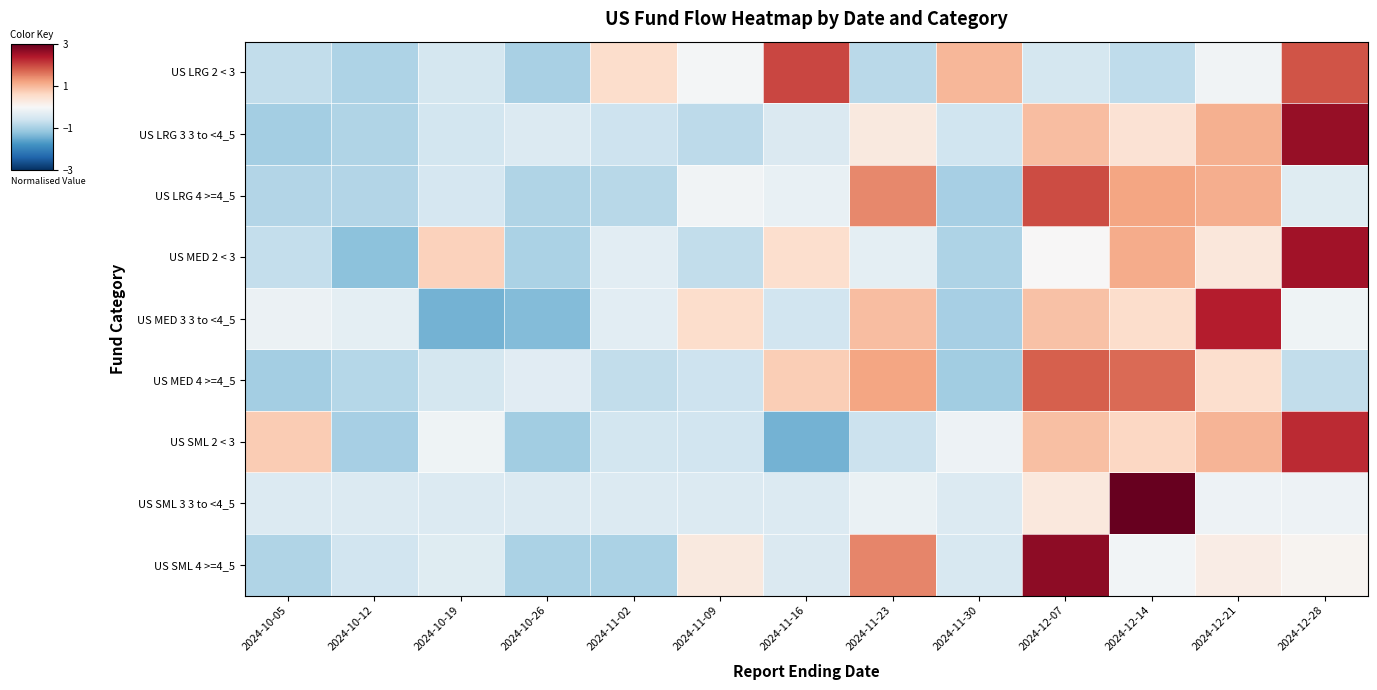

Reading left to right, extract all data points from this chart.

US LRG 2 < 3: 2024-10-05=-0.7	2024-10-12=-0.9	2024-10-19=-0.5	2024-10-26=-1.0	2024-11-02=0.5	2024-11-09=-0.1	2024-11-16=2.0	2024-11-23=-0.8	2024-11-30=1.0	2024-12-07=-0.5	2024-12-14=-0.8	2024-12-21=-0.1	2024-12-28=1.9
US LRG 3 3 to <4_5: 2024-10-05=-1.0	2024-10-12=-0.9	2024-10-19=-0.6	2024-10-26=-0.4	2024-11-02=-0.6	2024-11-09=-0.8	2024-11-16=-0.4	2024-11-23=0.3	2024-11-30=-0.6	2024-12-07=0.9	2024-12-14=0.4	2024-12-21=1.1	2024-12-28=2.6
US LRG 4 >=4_5: 2024-10-05=-0.9	2024-10-12=-0.9	2024-10-19=-0.5	2024-10-26=-0.9	2024-11-02=-0.8	2024-11-09=-0.1	2024-11-16=-0.2	2024-11-23=1.4	2024-11-30=-1.0	2024-12-07=2.0	2024-12-14=1.2	2024-12-21=1.1	2024-12-28=-0.4
US MED 2 < 3: 2024-10-05=-0.7	2024-10-12=-1.2	2024-10-19=0.7	2024-10-26=-1.0	2024-11-02=-0.3	2024-11-09=-0.7	2024-11-16=0.5	2024-11-23=-0.3	2024-11-30=-0.9	2024-12-07=0.0	2024-12-14=1.1	2024-12-21=0.3	2024-12-28=2.5
US MED 3 3 to <4_5: 2024-10-05=-0.2	2024-10-12=-0.3	2024-10-19=-1.4	2024-10-26=-1.3	2024-11-02=-0.3	2024-11-09=0.5	2024-11-16=-0.6	2024-11-23=0.9	2024-11-30=-1.0	2024-12-07=0.9	2024-12-14=0.5	2024-12-21=2.4	2024-12-28=-0.1
US MED 4 >=4_5: 2024-10-05=-1.0	2024-10-12=-0.9	2024-10-19=-0.5	2024-10-26=-0.4	2024-11-02=-0.7	2024-11-09=-0.6	2024-11-16=0.7	2024-11-23=1.2	2024-11-30=-1.0	2024-12-07=1.8	2024-12-14=1.7	2024-12-21=0.5	2024-12-28=-0.7
US SML 2 < 3: 2024-10-05=0.8	2024-10-12=-1.0	2024-10-19=-0.1	2024-10-26=-1.0	2024-11-02=-0.5	2024-11-09=-0.6	2024-11-16=-1.4	2024-11-23=-0.7	2024-11-30=-0.2	2024-12-07=0.9	2024-12-14=0.6	2024-12-21=1.0	2024-12-28=2.2
US SML 3 3 to <4_5: 2024-10-05=-0.4	2024-10-12=-0.4	2024-10-19=-0.4	2024-10-26=-0.4	2024-11-02=-0.4	2024-11-09=-0.4	2024-11-16=-0.4	2024-11-23=-0.2	2024-11-30=-0.4	2024-12-07=0.3	2024-12-14=3.4	2024-12-21=-0.2	2024-12-28=-0.2
US SML 4 >=4_5: 2024-10-05=-0.9	2024-10-12=-0.6	2024-10-19=-0.4	2024-10-26=-1.0	2024-11-02=-1.0	2024-11-09=0.3	2024-11-16=-0.4	2024-11-23=1.5	2024-11-30=-0.5	2024-12-07=2.7	2024-12-14=-0.1	2024-12-21=0.2	2024-12-28=0.1